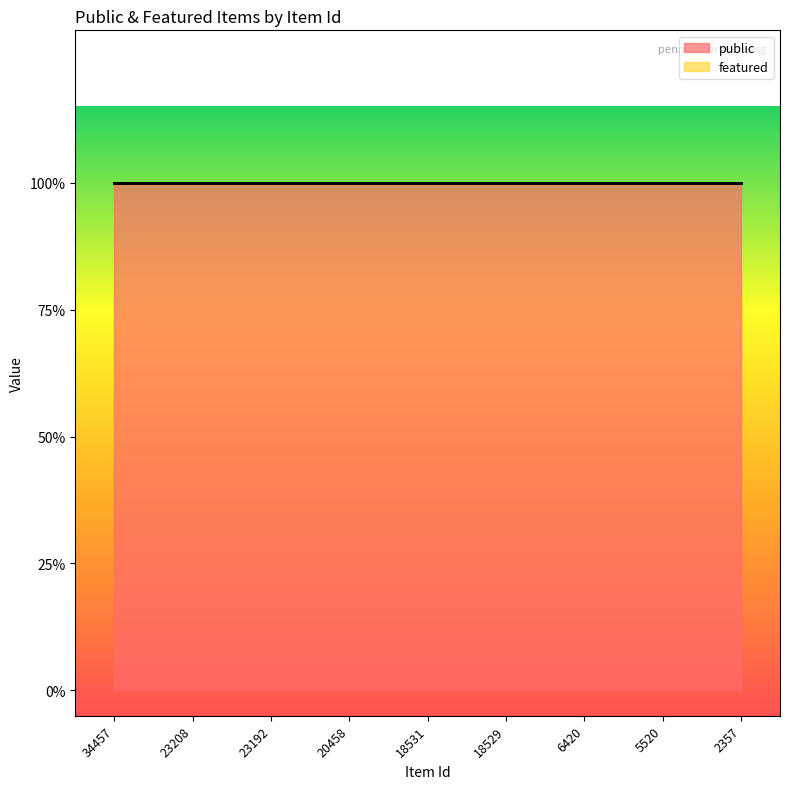

Which category has the lowest value in the featured series?

34457